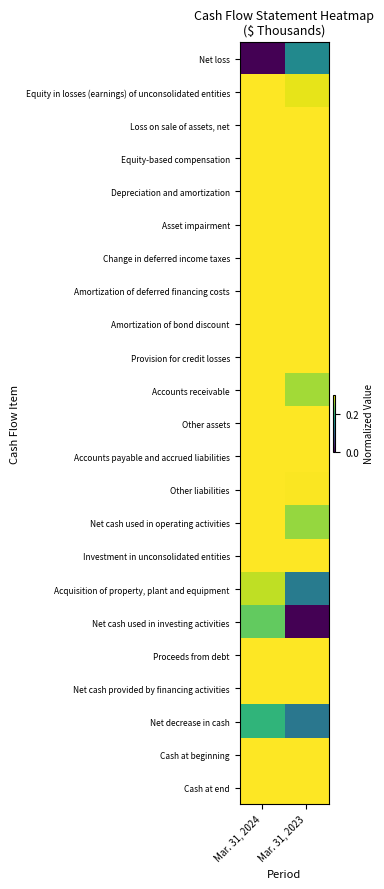

Rank the series at Mar. 31, 2023 from highest to lowest value.

Cash at beginning, Cash at end, Proceeds from debt, Net cash provided by financing activities, Depreciation and amortization, Other assets, Accounts payable and accrued liabilities, Change in deferred income taxes, Amortization of deferred financing costs, Amortization of bond discount, Equity-based compensation, Asset impairment, Loss on sale of assets, net, Provision for credit losses, Investment in unconsolidated entities, Other liabilities, Equity in losses (earnings) of unconsolidated entities, Accounts receivable, Net cash used in operating activities, Net loss, Acquisition of property, plant and equipment, Net decrease in cash, Net cash used in investing activities